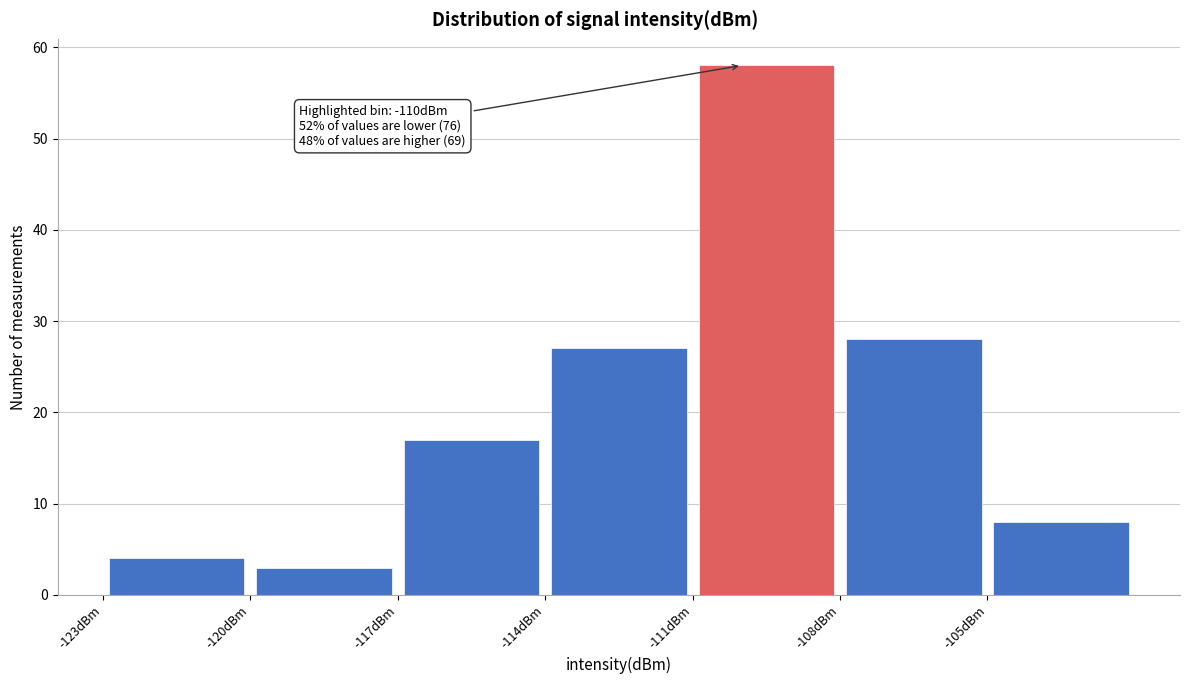

Which range on the x-axis has the tallest bar?

-111 to -108